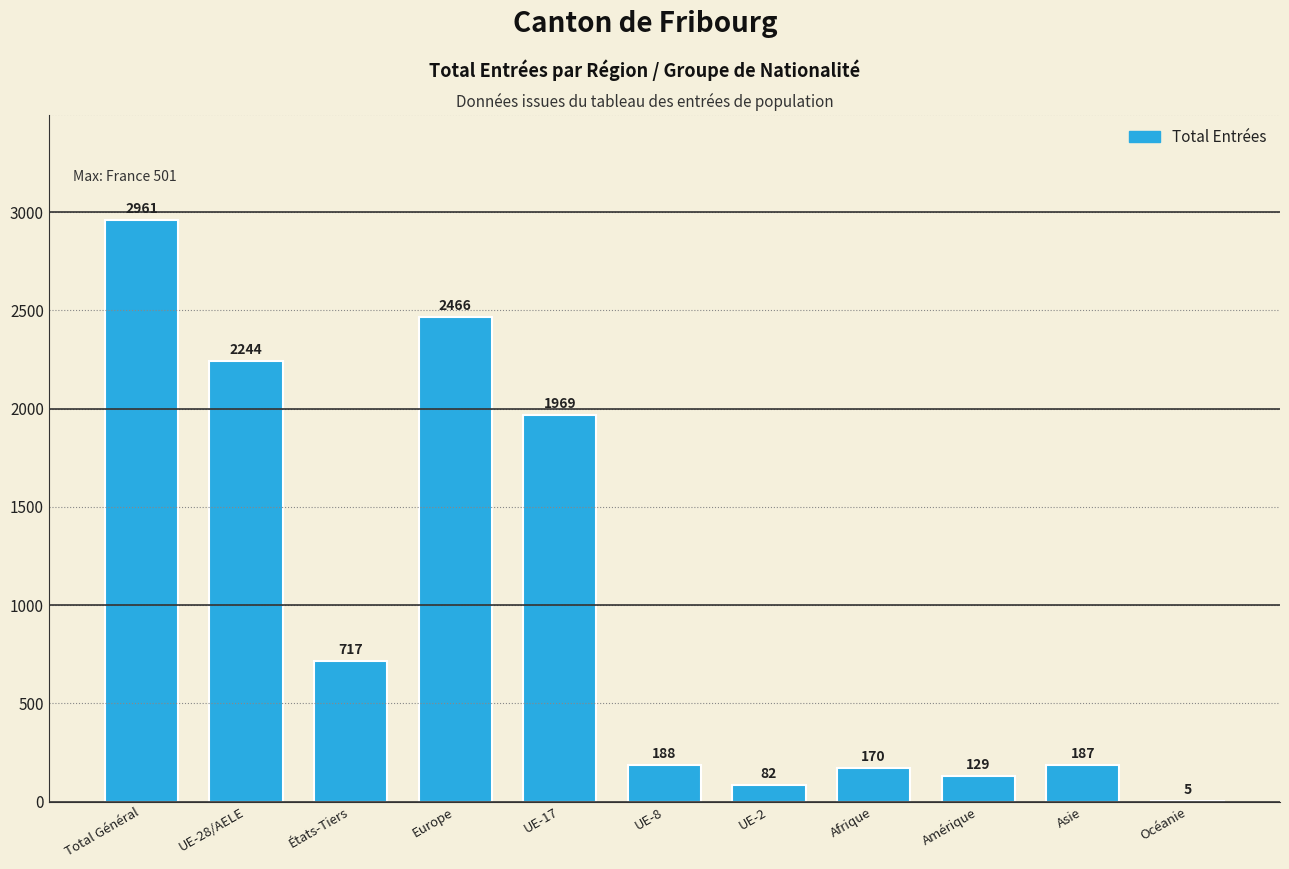

What value does the data have at UE-17, to the nearest 50?

1950